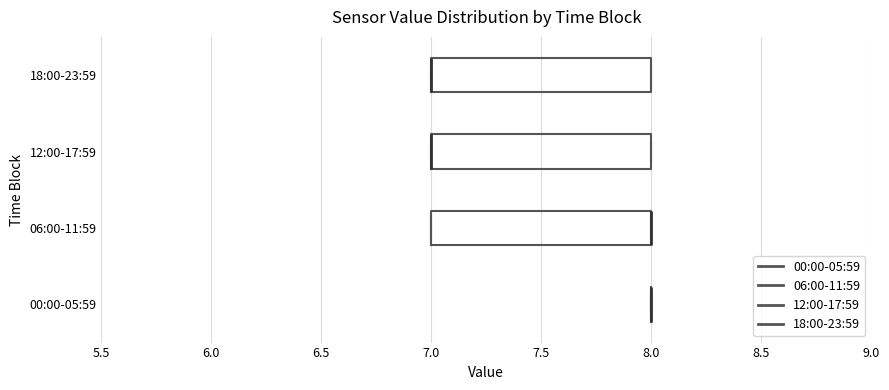

Reading bottom to top, transcribe this box plot: for each box, give where its median line is, the range the box spans, and where its two whiskers end, as read against the x-axis. The values are not printed on the chart, so give them approximately, as read against the axis.

00:00-05:59: box collapsed to a line at 8, whiskers 8 to 8
06:00-11:59: median 8 (drawn on the box's right edge), box 7 to 8, whiskers 7 to 8
12:00-17:59: median 7 (drawn on the box's left edge), box 7 to 8, whiskers 7 to 8
18:00-23:59: median 7 (drawn on the box's left edge), box 7 to 8, whiskers 7 to 8